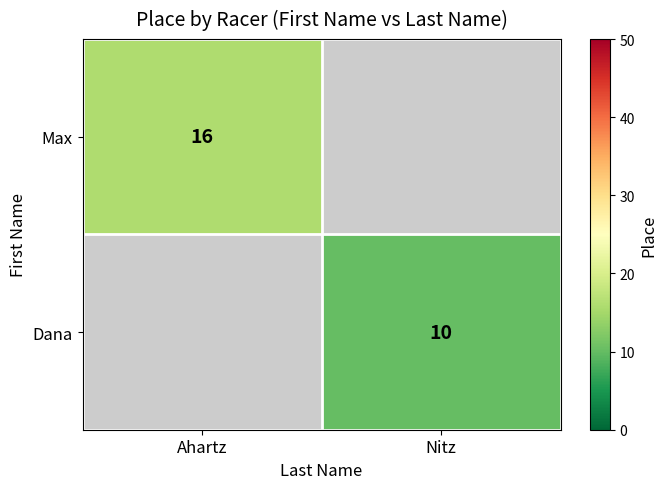

The Dana series shows 10 at Nitz. True or false?

True